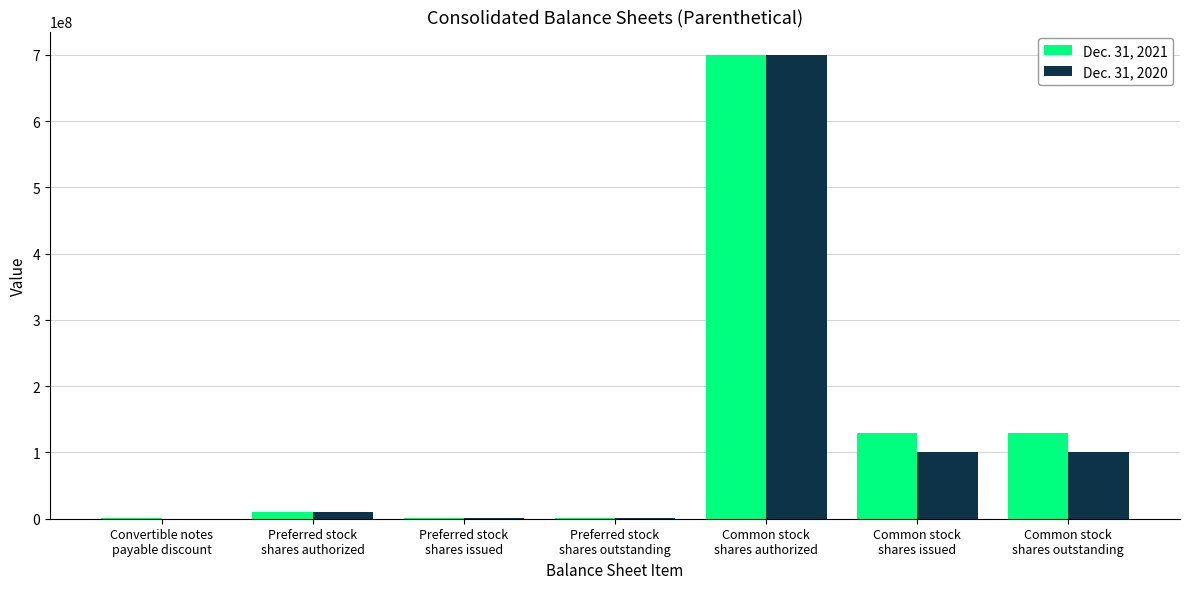

What are all the series names shown in the legend?

Dec. 31, 2021, Dec. 31, 2020